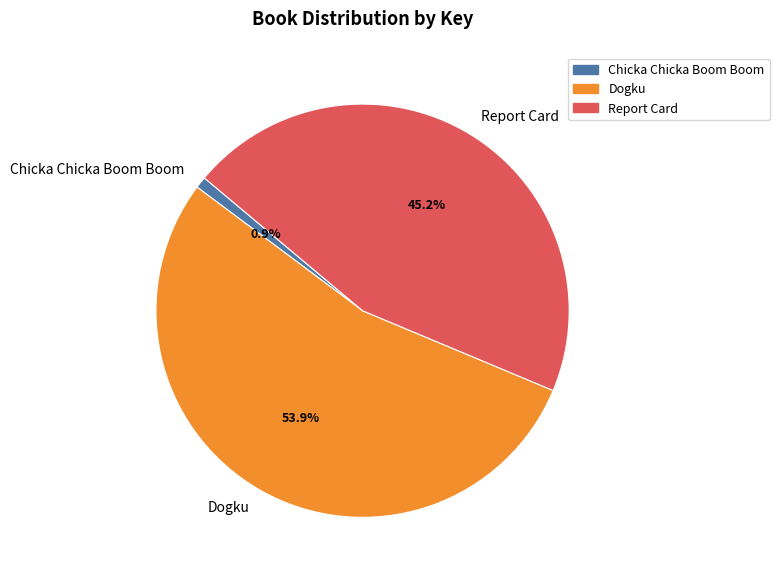

Is it true that Dogku is 54% of the pie?

True